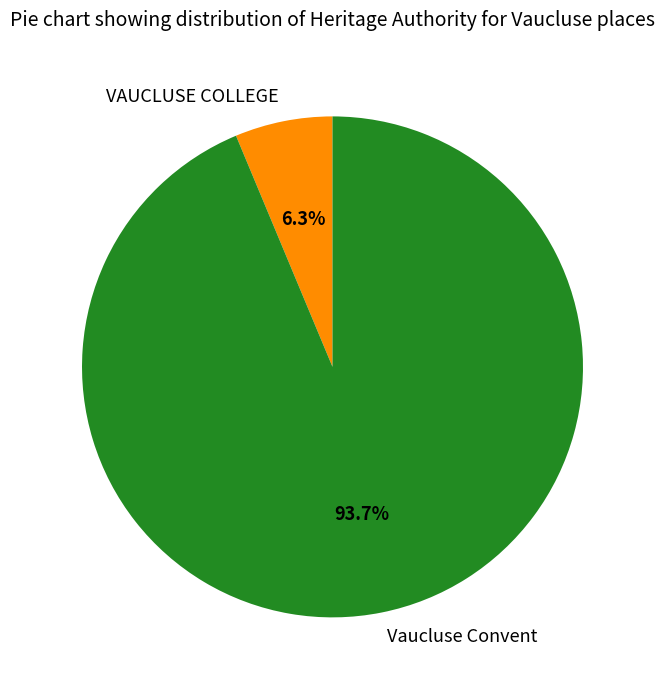

True or false: VAUCLUSE COLLEGE accounts for 6% of the total.

True